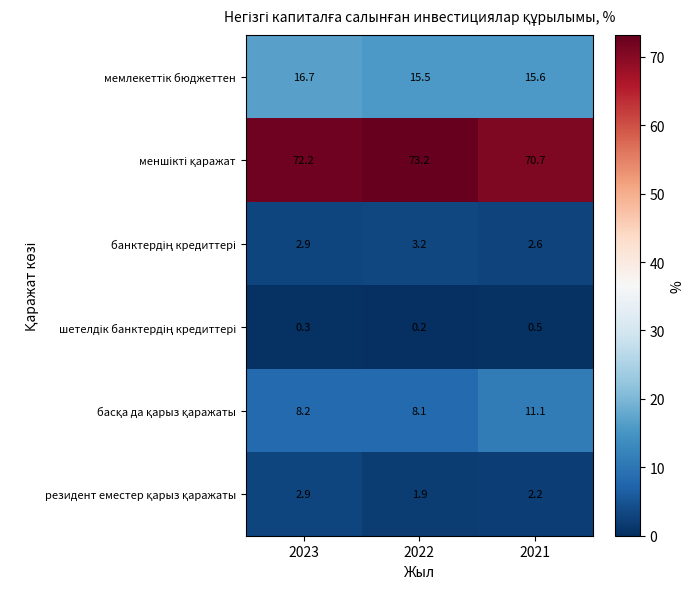

What is the spread (max minus min) of values at 2023?

71.9